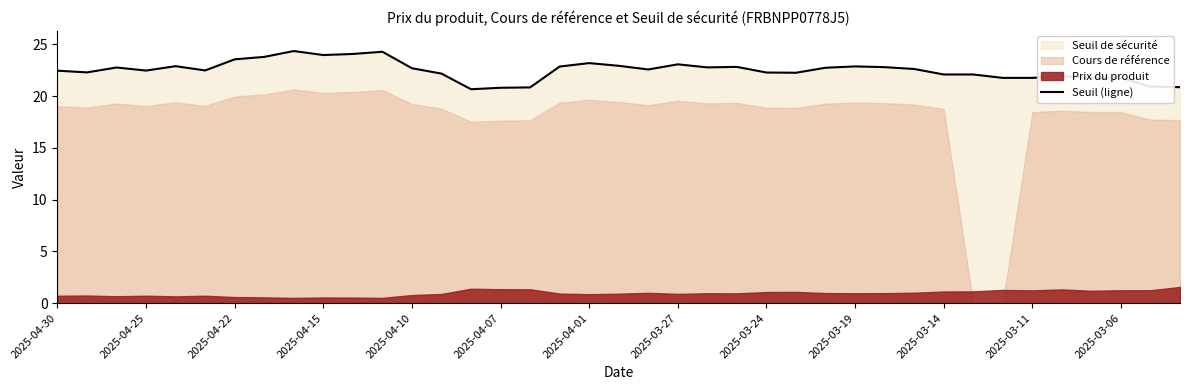

What position from the left is 35?

36